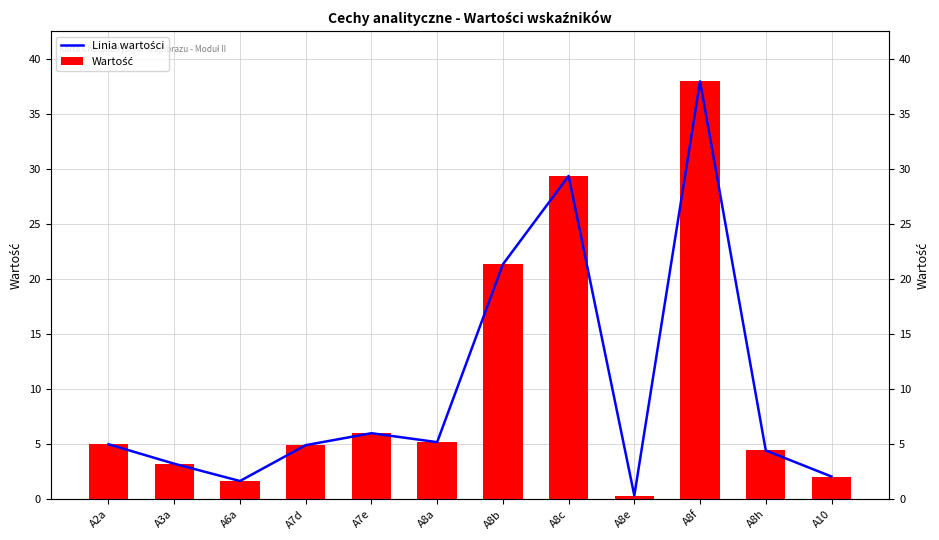

Reading right to left, what are all the values shown in this chart?

Linia wartości: A10=2.1	A8h=4.4	A8f=38.0	A8e=0.3	A8c=29.4	A8b=21.4	A8a=5.2	A7e=6.0	A7d=4.9	A6a=1.7	A3a=3.2	A2a=5.0
Wartość: A10=2.1	A8h=4.4	A8f=38.0	A8e=0.3	A8c=29.4	A8b=21.4	A8a=5.2	A7e=6.0	A7d=4.9	A6a=1.7	A3a=3.2	A2a=5.0